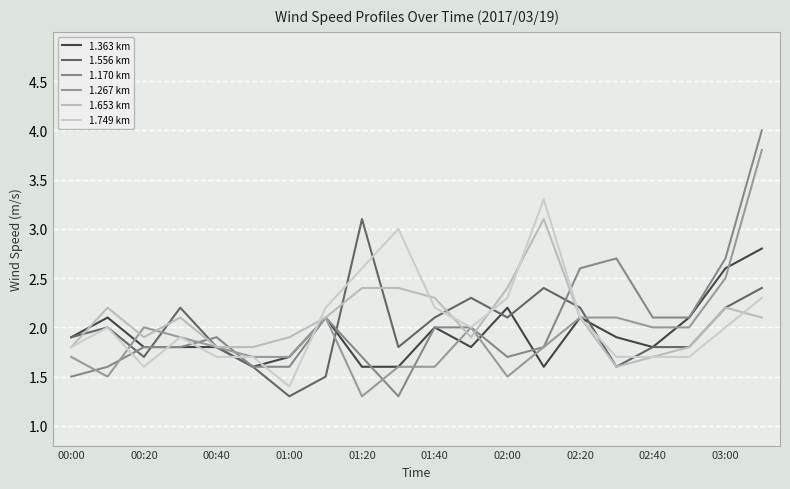

What is the average value of the 1.749 km series?

2.1